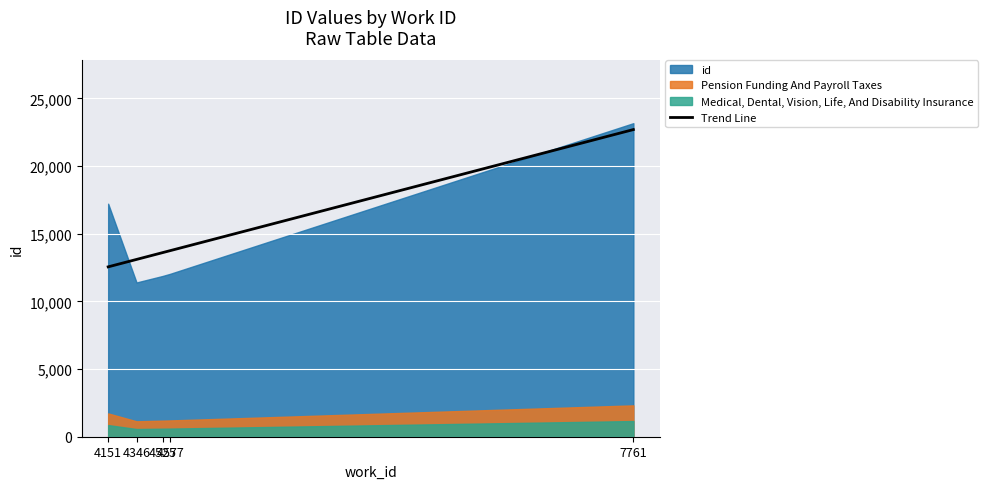

True or false: the data shows 13752.4 at 4577.

True